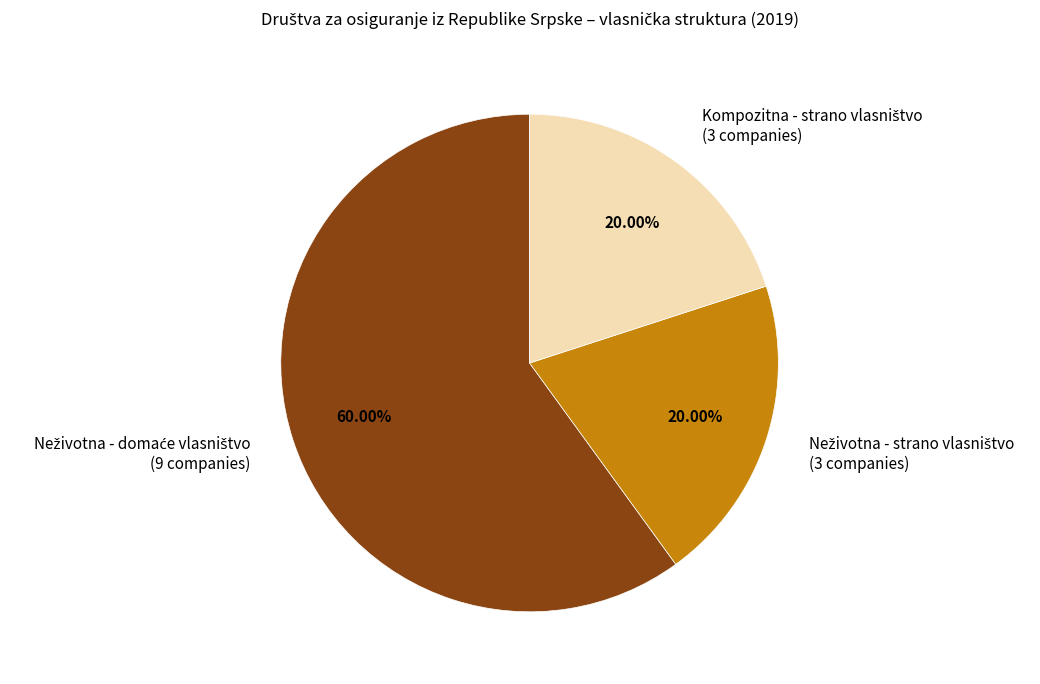

Is there any slice that represents more than half of the pie?

Yes